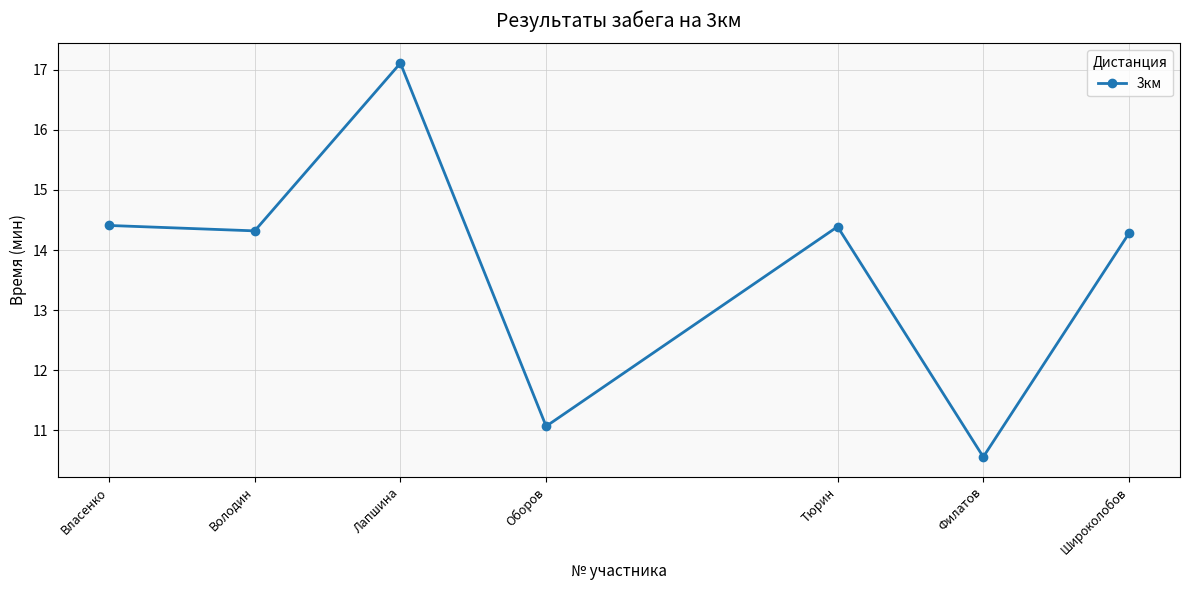

Reading left to right, extract all data points from this chart.

14.4	14.3	17.1	11.1	14.4	10.6	14.3